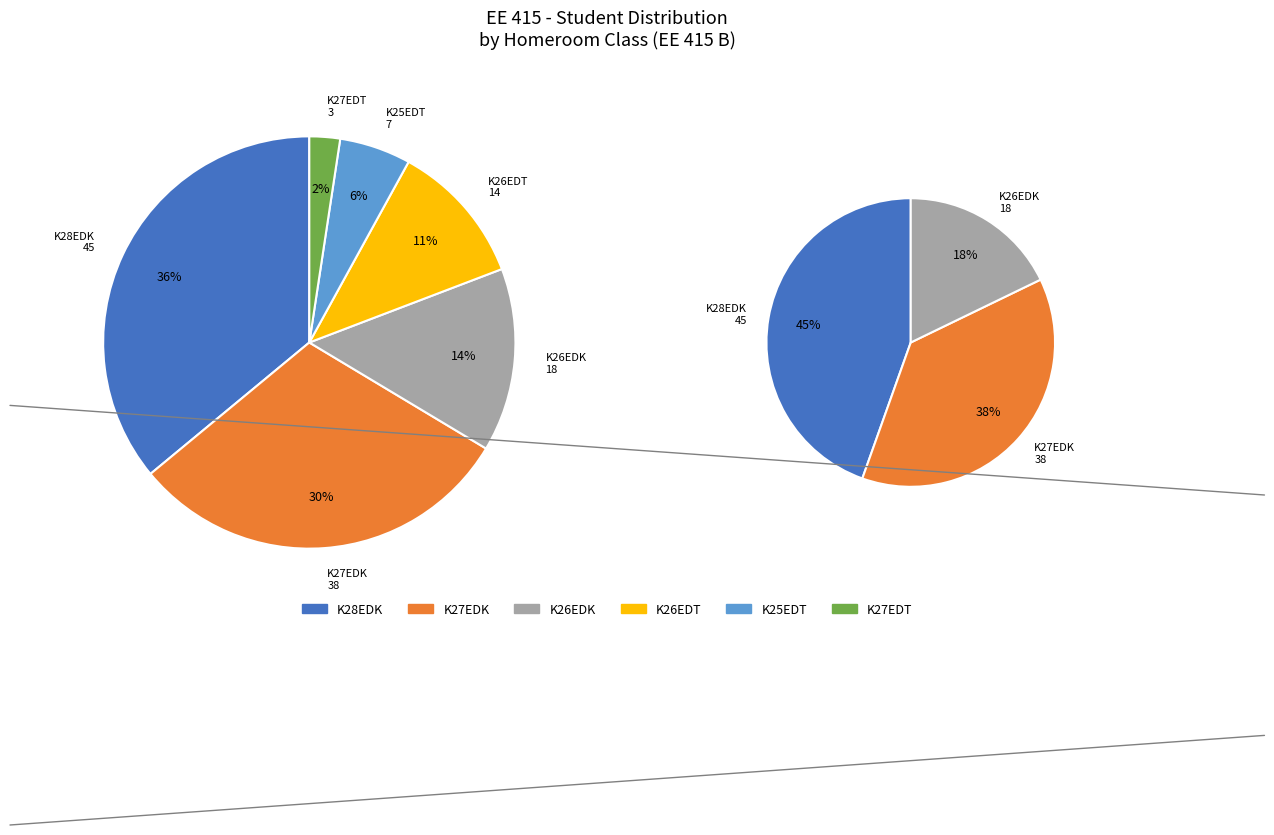

Rank the categories by value from lowest to highest.

K27EDT, K25EDT, K26EDT, K26EDK, K27EDK, K28EDK